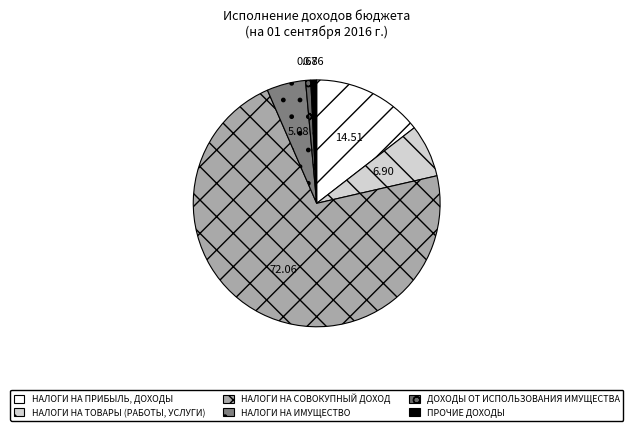

Count the number of slices in the pie.

6